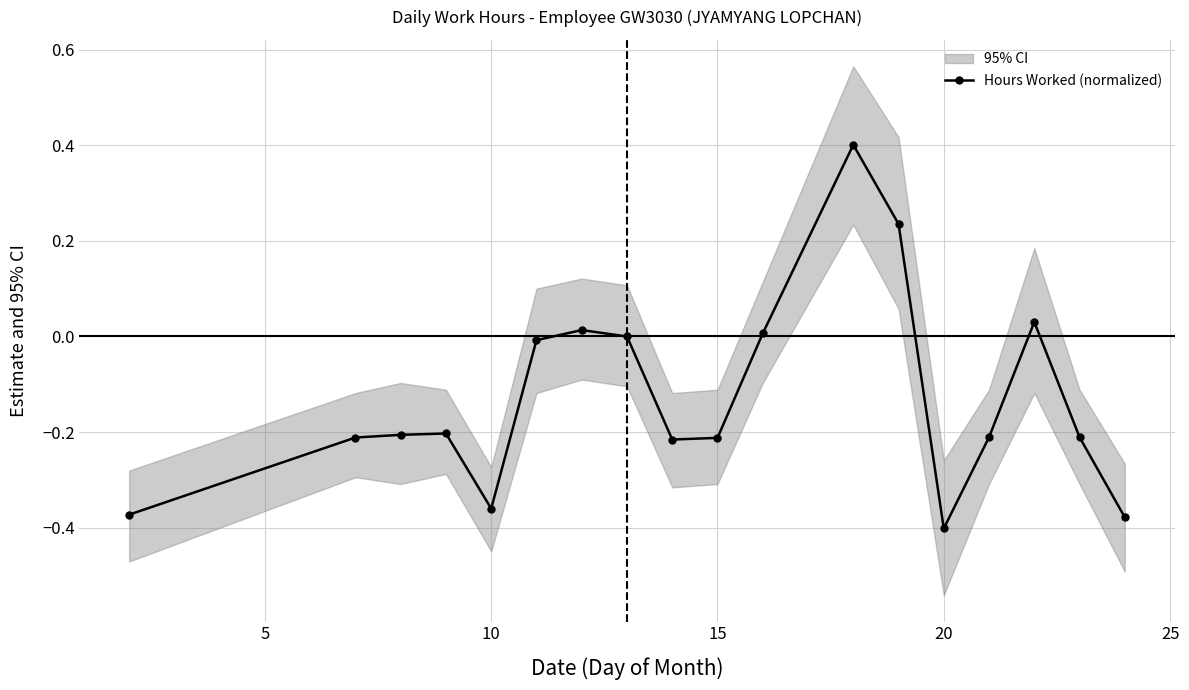

True or false: Hours Worked (normalized) has more than 1 interior local peaks.

True